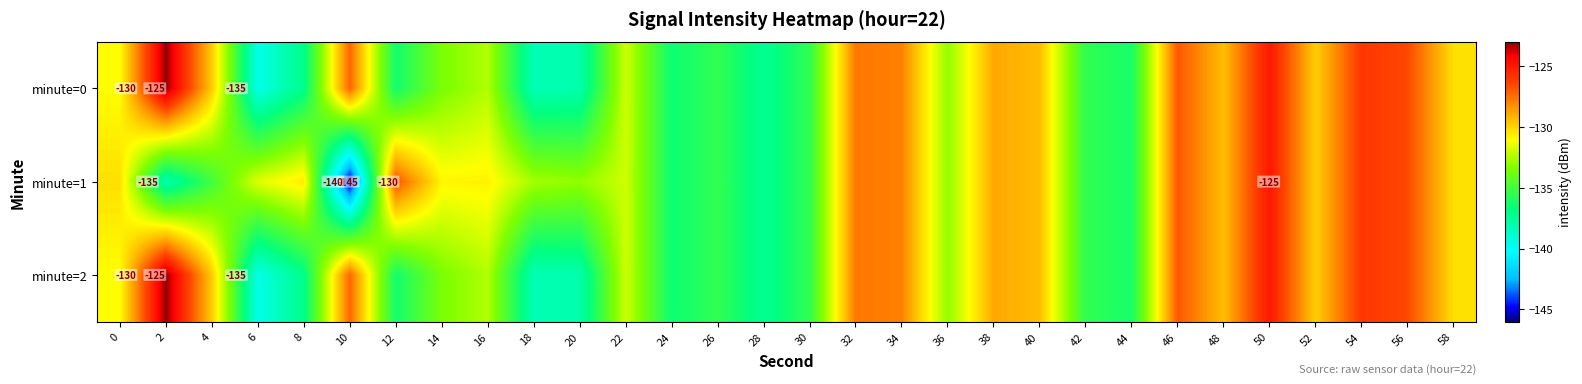

How many distinct data groups are displayed?

3